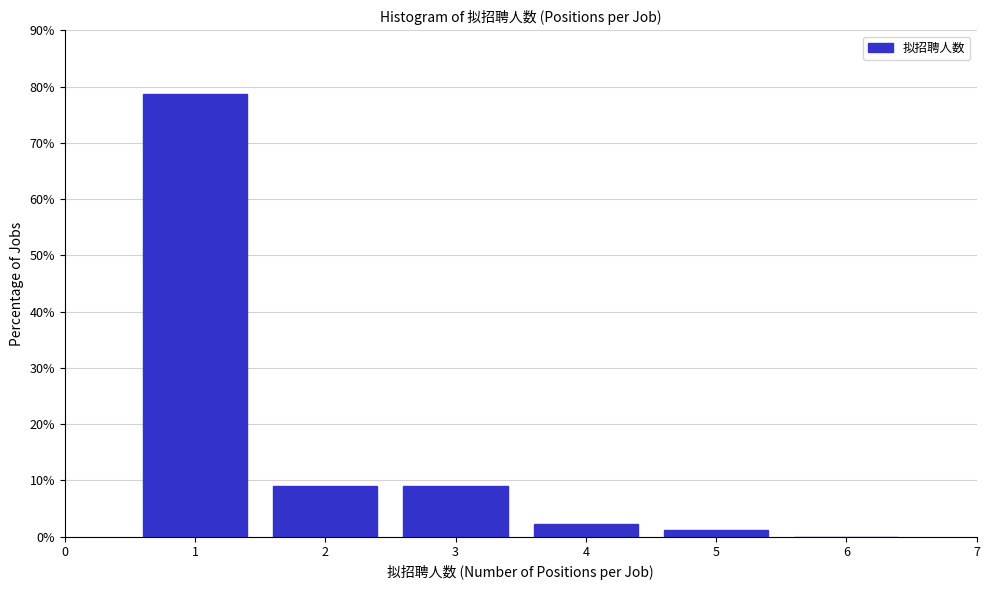

Reading left to right, transcribe all the data shown in this chart.

1=78.7	2=9.0	3=9.0	4=2.2	5=1.1	6=0.0